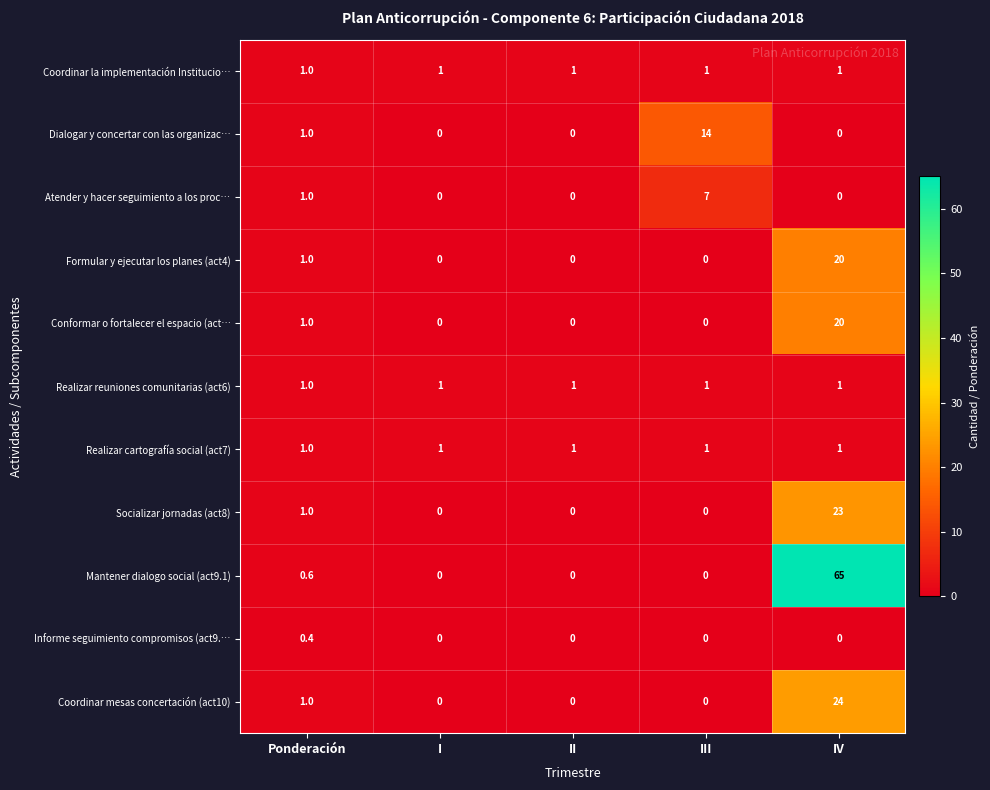

Which category has the highest value across all series?

IV